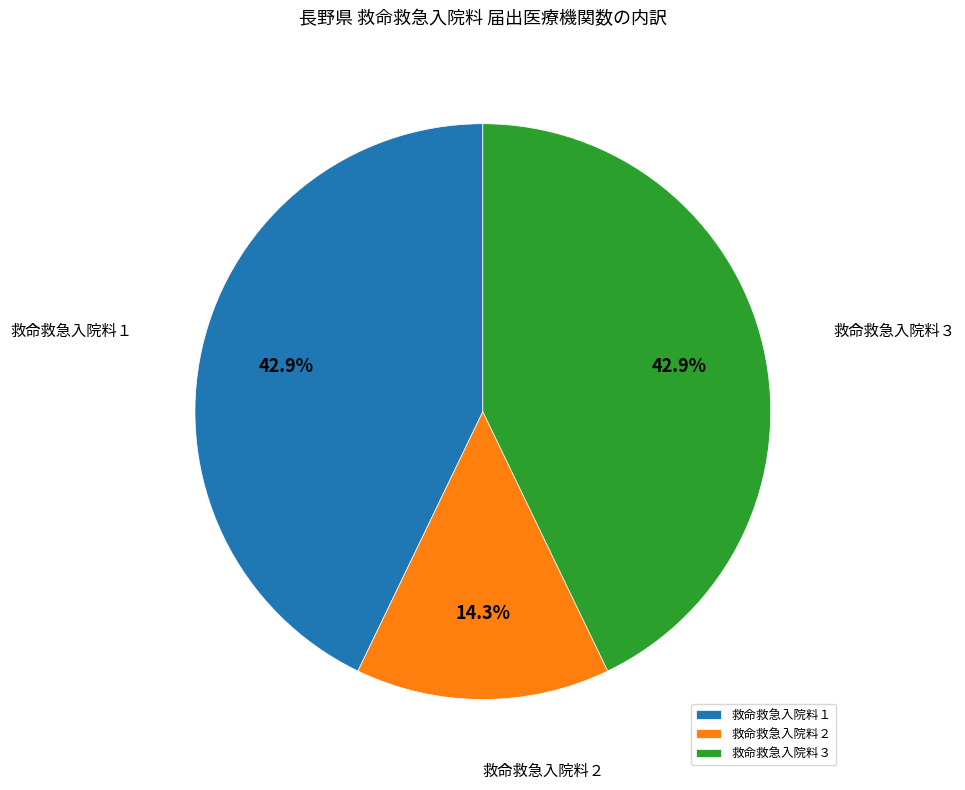

Which has a higher value, 救命救急入院料１ or 救命救急入院料２?

救命救急入院料１